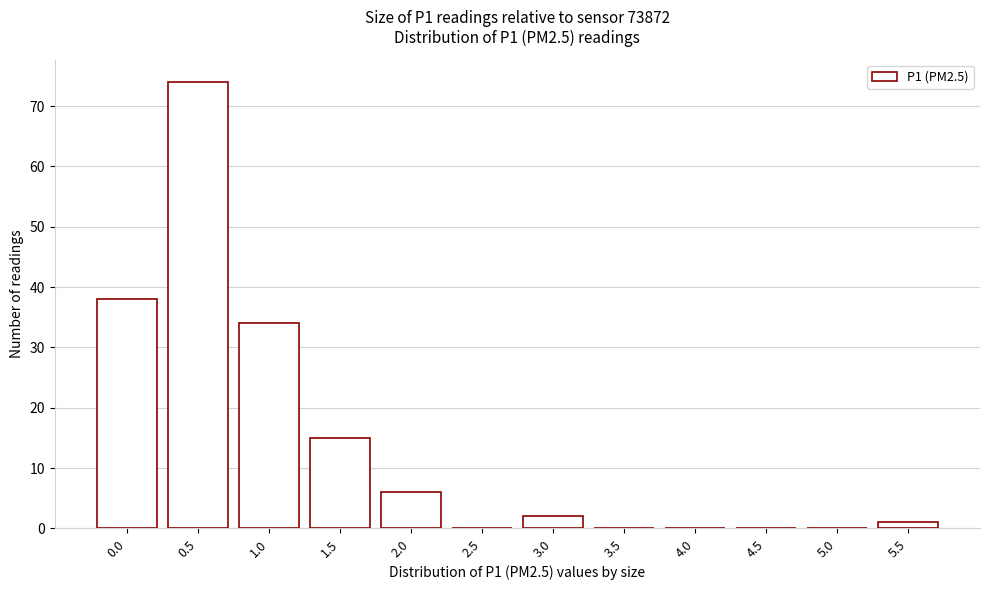

Reading left to right, what are all the values shown in this chart?

0.0=38	0.5=74	1.0=34	1.5=15	2.0=6	2.5=0	3.0=2	3.5=0	4.0=0	4.5=0	5.0=0	5.5=1